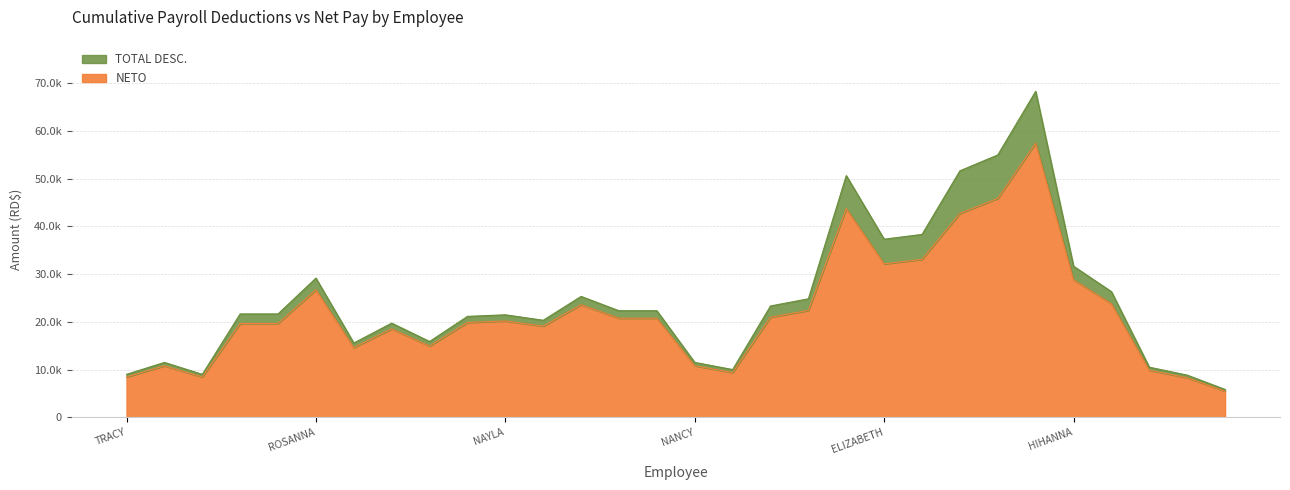

What is the total value across all series at SORIVEL?

30000.0